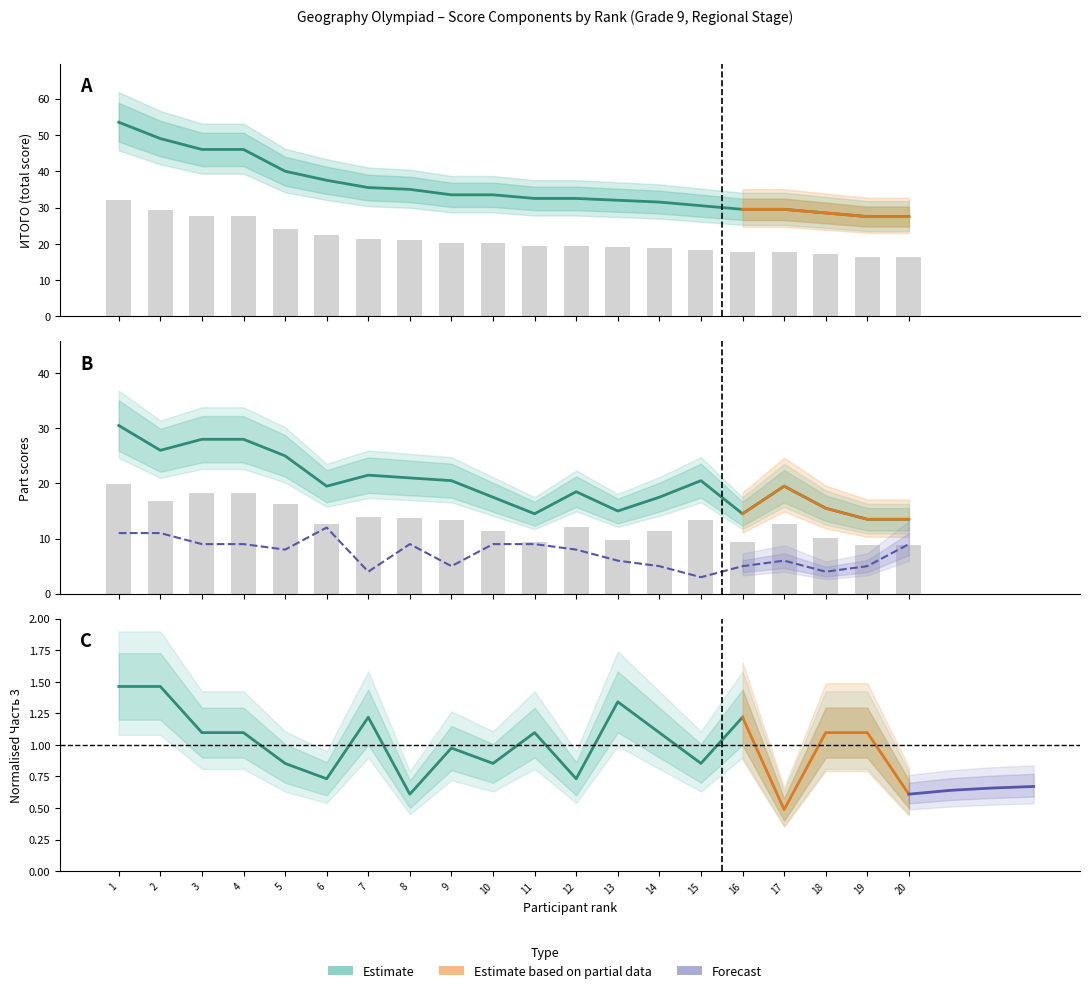

What is the total value across all series at 20?

39.0